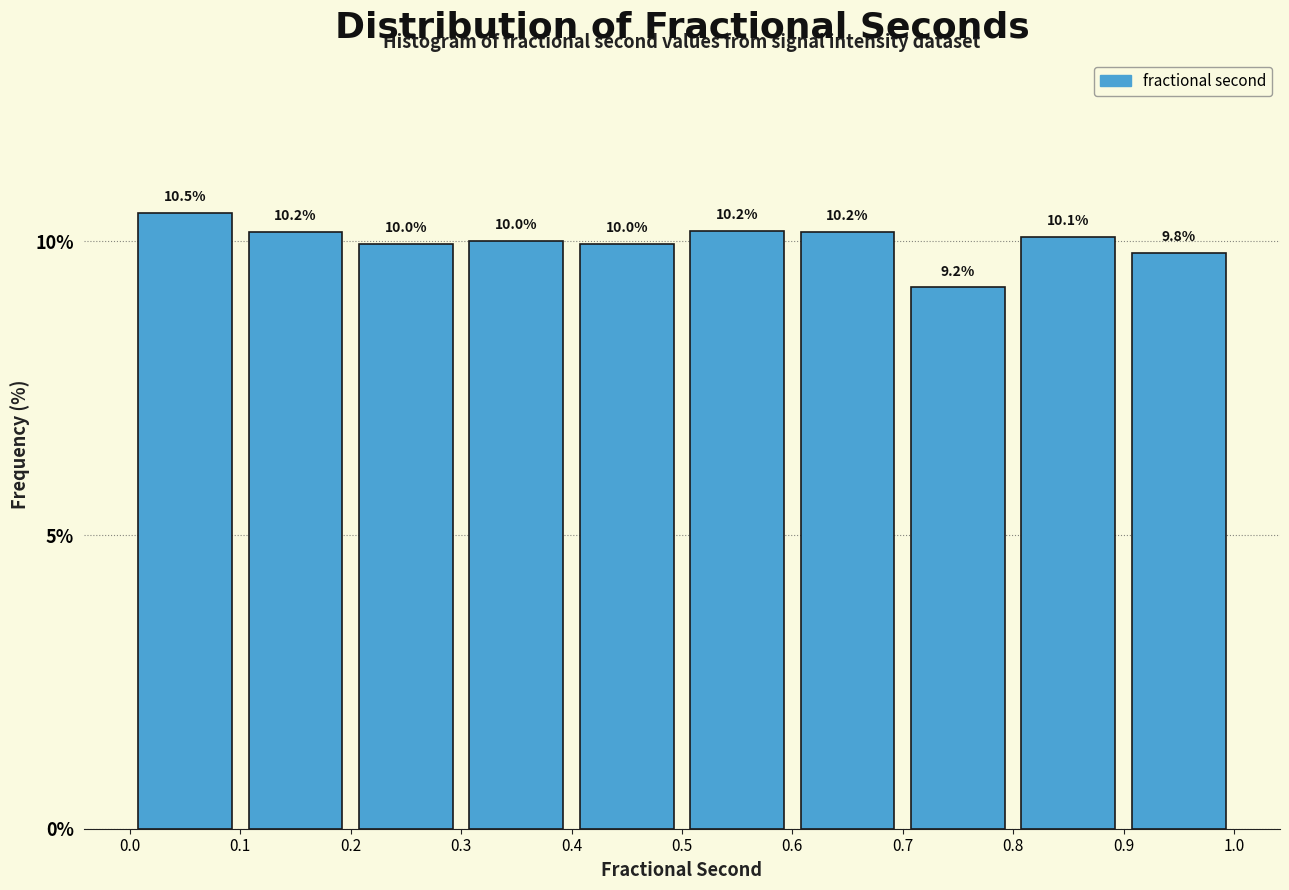

Reading left to right, transcribe this chart: for each bar, give the range it covers on the x-axis and its height.

0.0 to 0.1: 10.5
0.1 to 0.2: 10.2
0.2 to 0.3: 10.0
0.3 to 0.4: 10.0
0.4 to 0.5: 10.0
0.5 to 0.6: 10.2
0.6 to 0.7: 10.2
0.7 to 0.8: 9.2
0.8 to 0.9: 10.1
0.9 to 1.0: 9.8